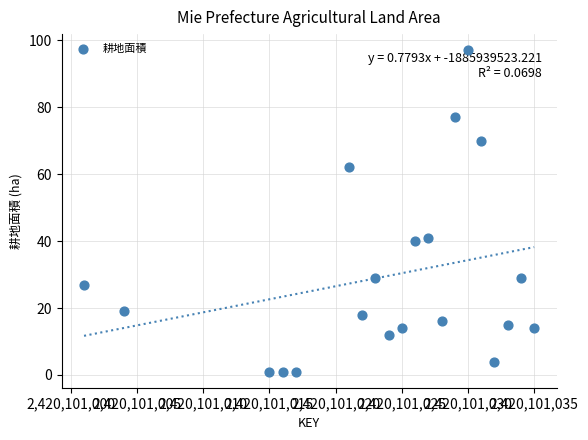

What is the range of Y values (max minus min)?

96